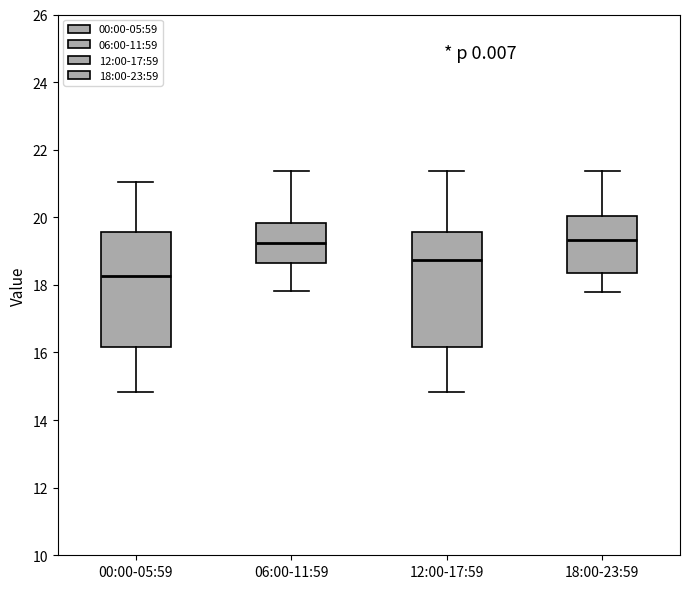

Where does the upper whisker of the box for 00:00-05:59 end on the y-axis? The values are not printed on the chart, so give them approximately, as read against the axis.

21.0